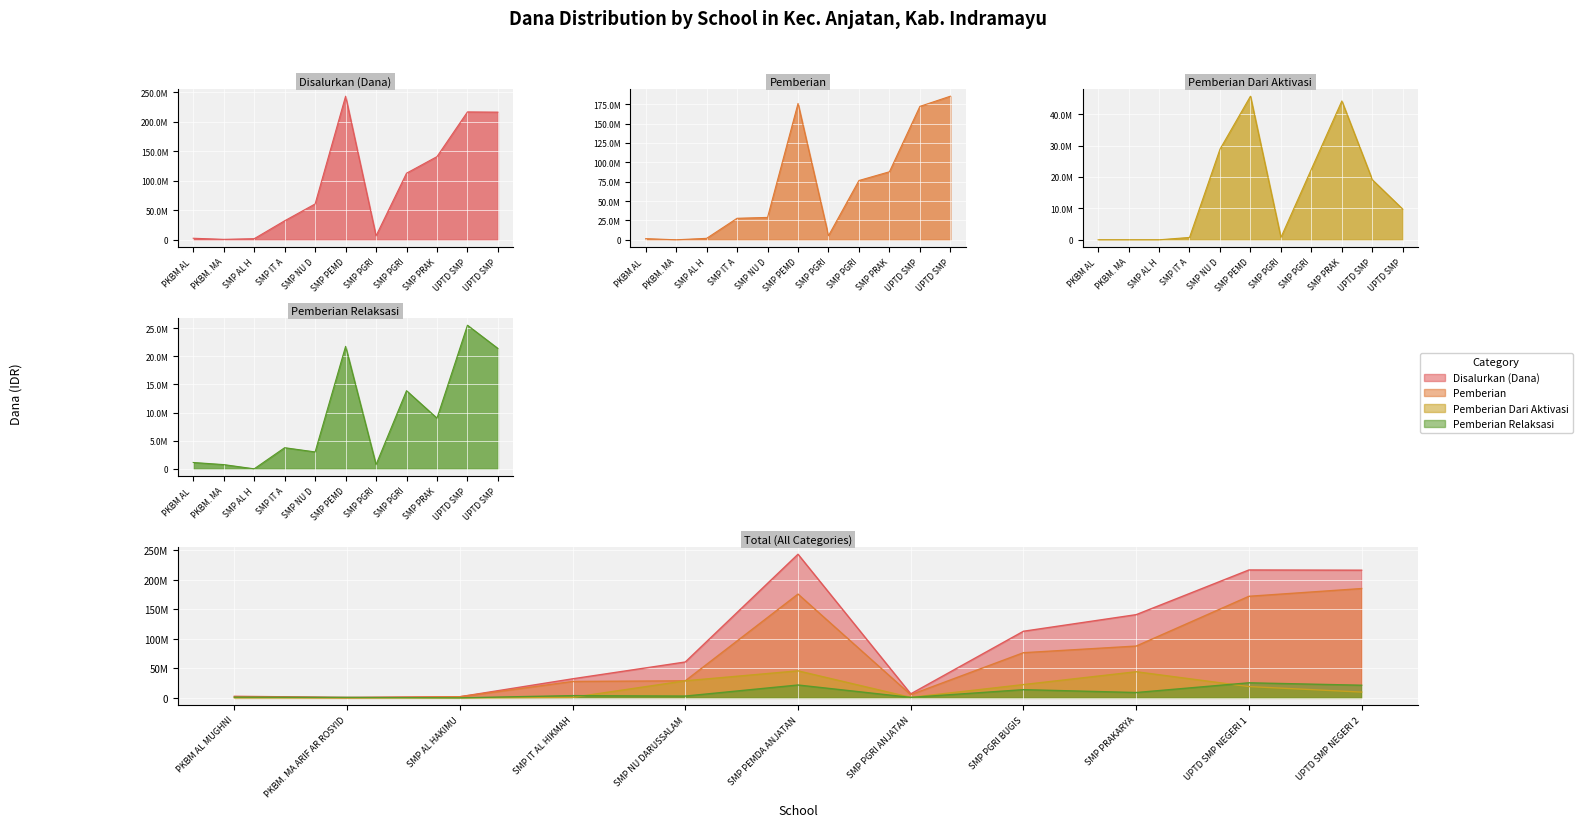

At which label does Siswa Disalurkan reach its minimum?

PKBM. MA ARIF AR ROSYID